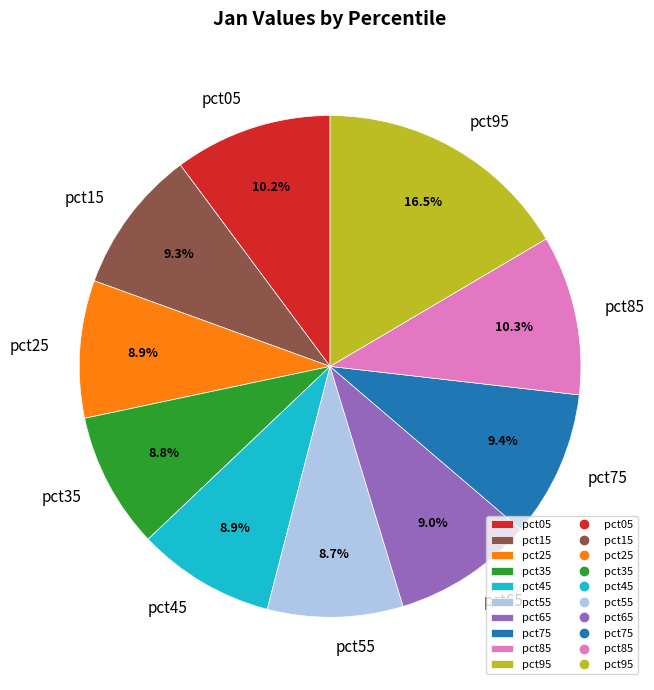

To the nearest percent, what portion does pct25 represent?

9%